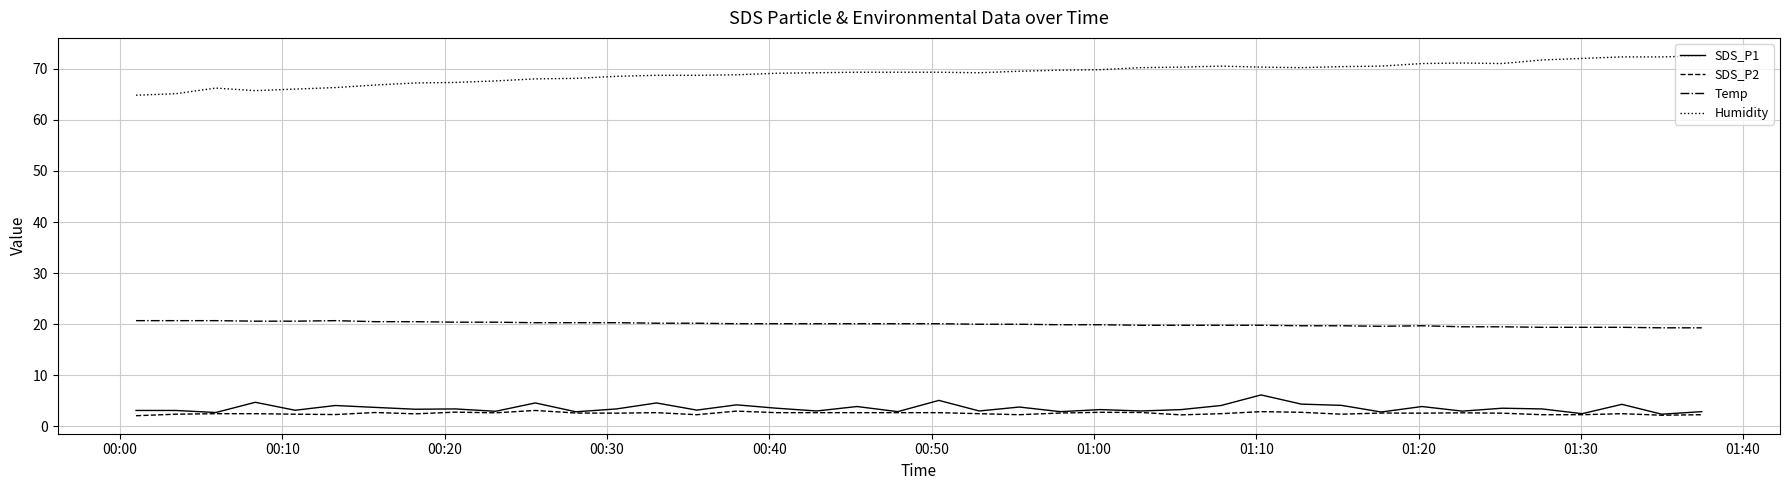

True or false: SDS_P1 and Humidity cross at least once.

False